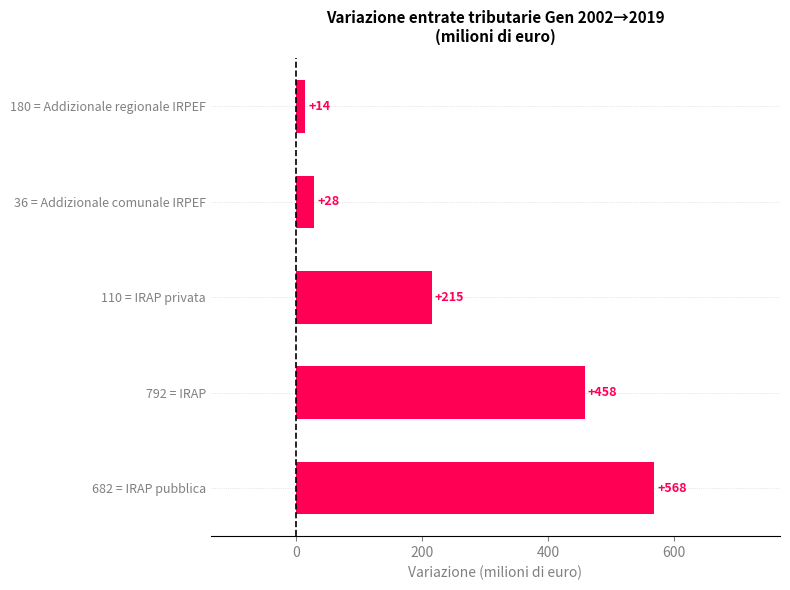

How many series are shown in this chart?

1